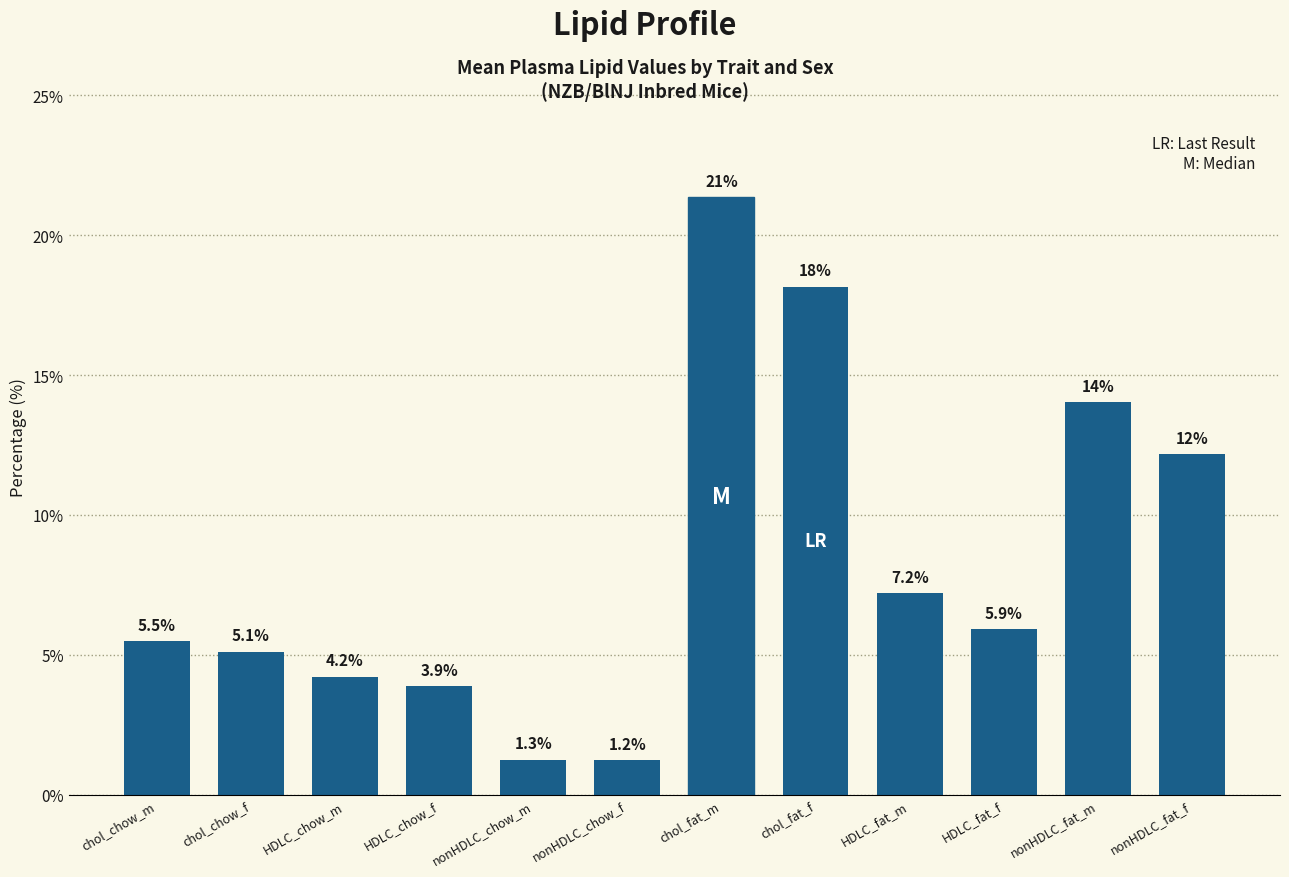

What is the label of the 5th bar from the left?

nonHDLC_chow_m